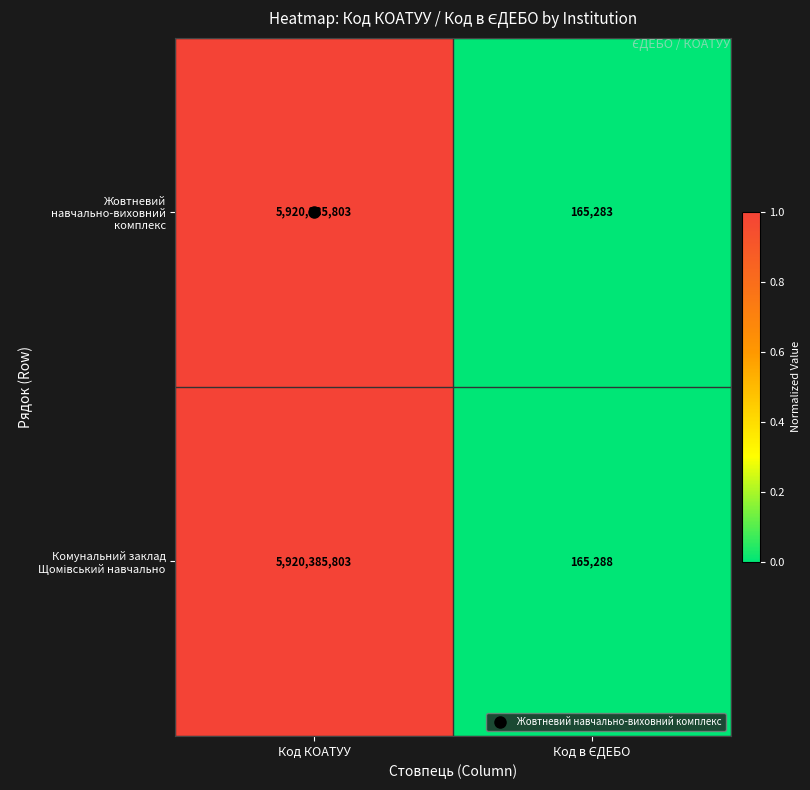

Which series has the largest range (max minus min)?

Жовтневий навчально-виховний комплекс